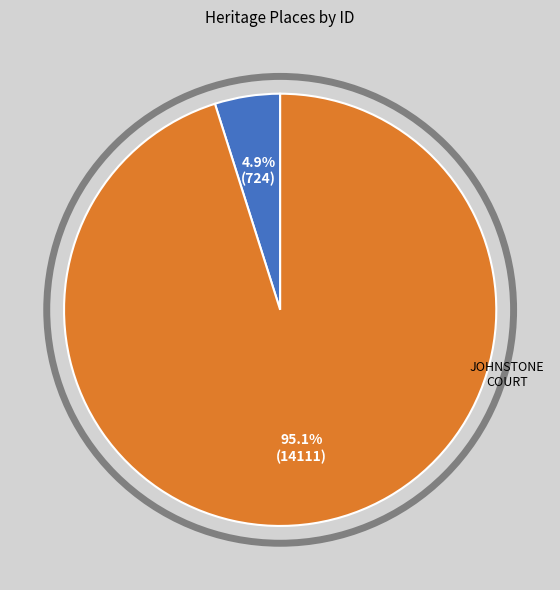

Is there any slice that represents more than half of the pie?

Yes